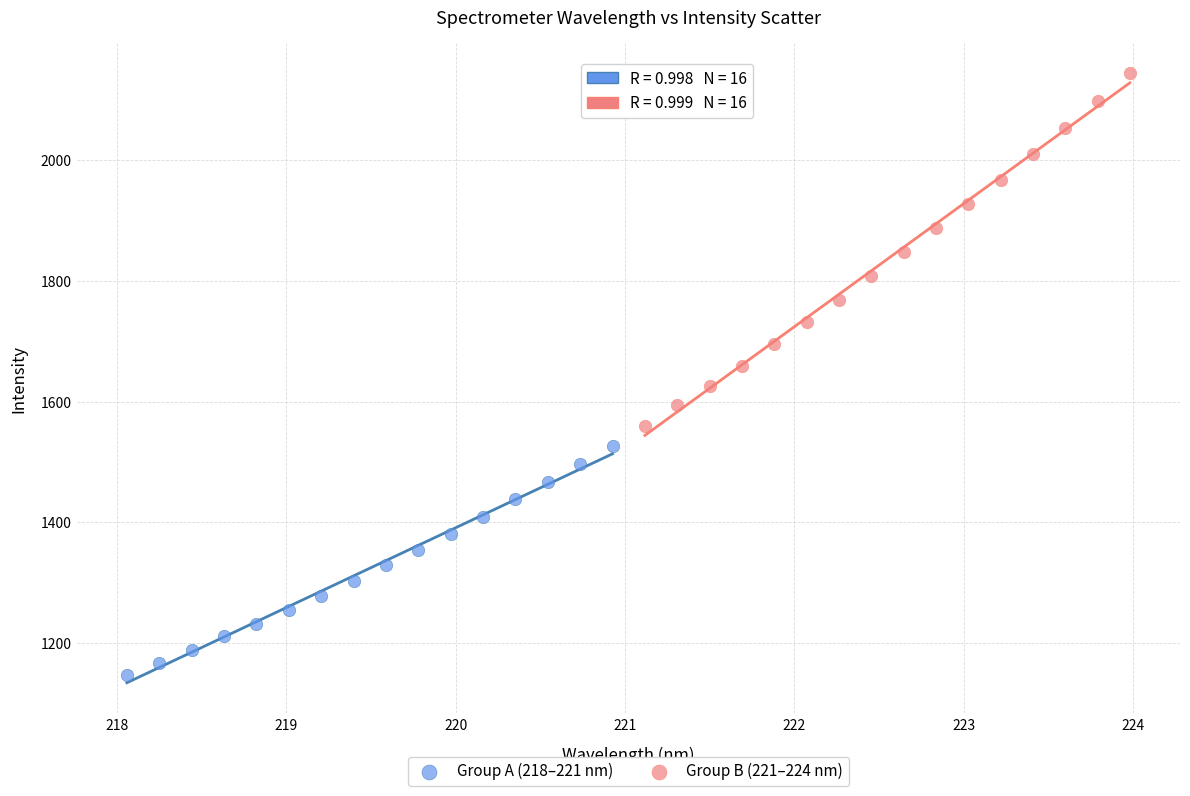

Which series has the largest Y range (max minus min)?

Group B (221–224 nm)